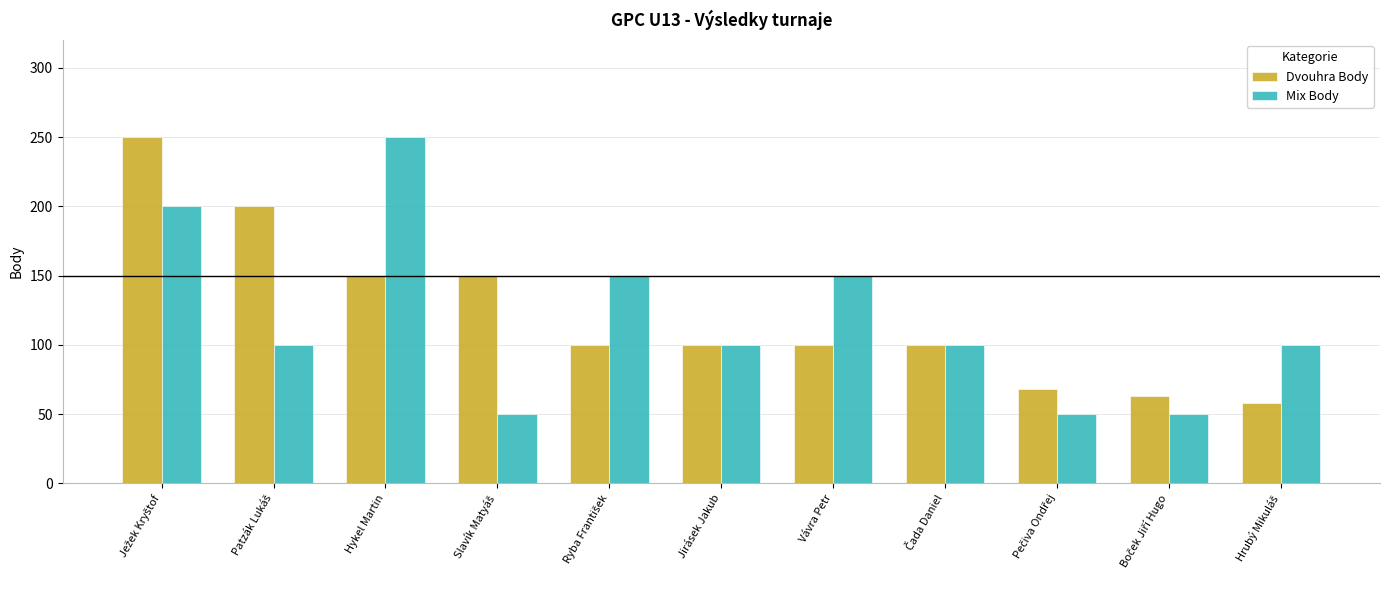

What is the maximum value for Mix Body?

250